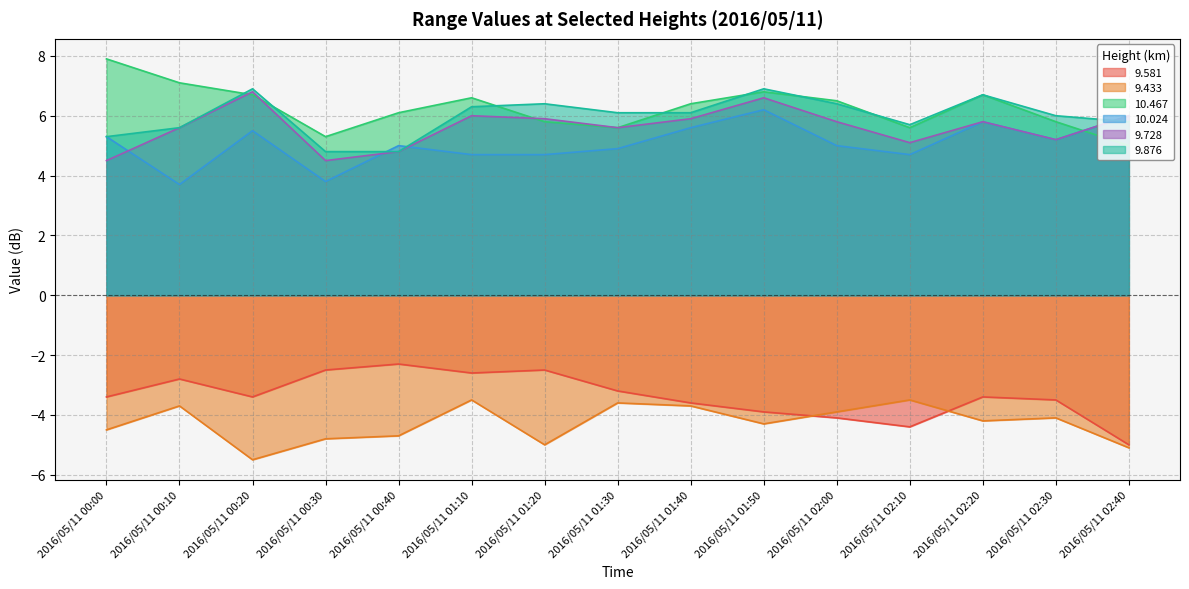

Reading right to left, extract all data points from this chart.

9.581: -5.0	-3.5	-3.4	-4.4	-4.1	-3.9	-3.6	-3.2	-2.5	-2.6	-2.3	-2.5	-3.4	-2.8	-3.4
9.433: -5.1	-4.1	-4.2	-3.5	-3.9	-4.3	-3.7	-3.6	-5.0	-3.5	-4.7	-4.8	-5.5	-3.7	-4.5
10.467: 5.0	5.8	6.7	5.6	6.5	6.8	6.4	5.6	5.8	6.6	6.1	5.3	6.7	7.1	7.9
10.024: 6.0	5.2	5.8	4.7	5.0	6.2	5.6	4.9	4.7	4.7	5.0	3.8	5.5	3.7	5.3
9.728: 6.0	5.2	5.8	5.1	5.8	6.6	5.9	5.6	5.9	6.0	4.8	4.5	6.8	5.6	4.5
9.876: 5.8	6.0	6.7	5.7	6.4	6.9	6.1	6.1	6.4	6.3	4.8	4.8	6.9	5.6	5.3